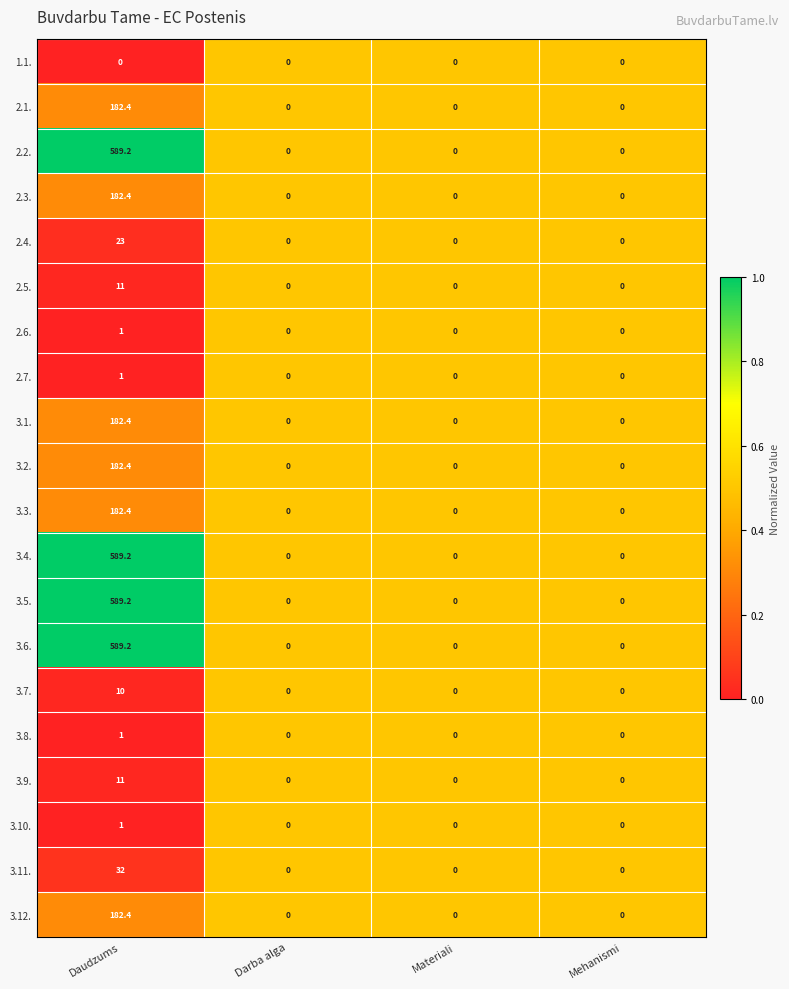

What is the maximum value shown in the chart?

589.2